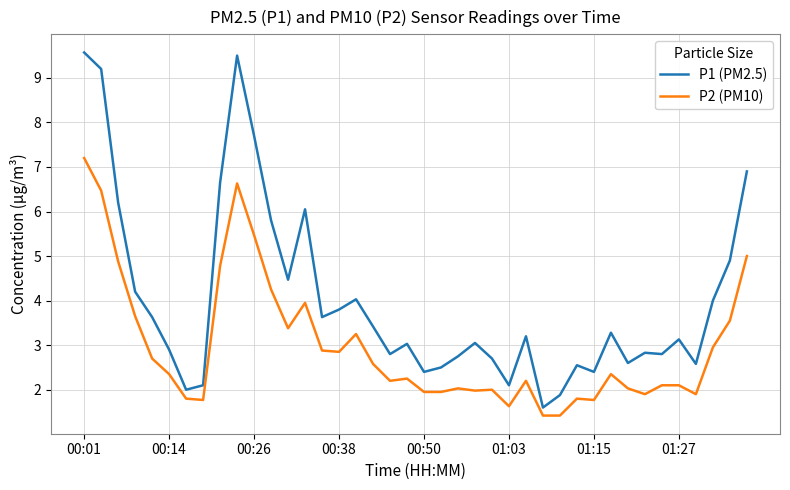

List the series in order of their overall mean, lowest first.

P2 (PM10), P1 (PM2.5)